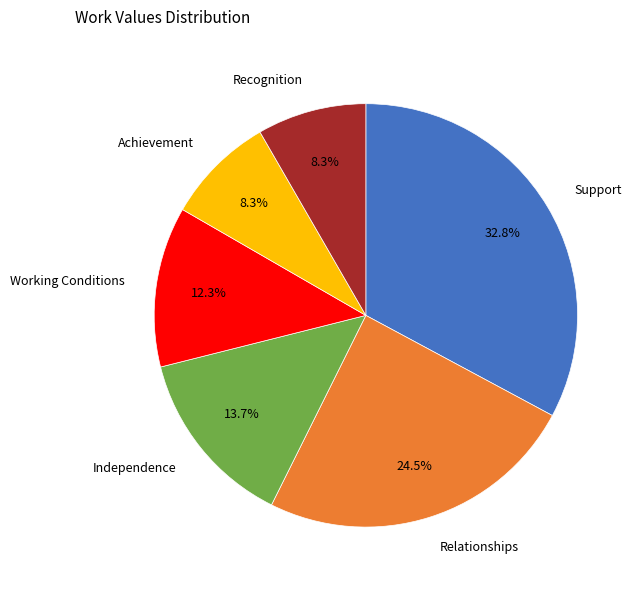

Is there a majority slice in this chart?

No